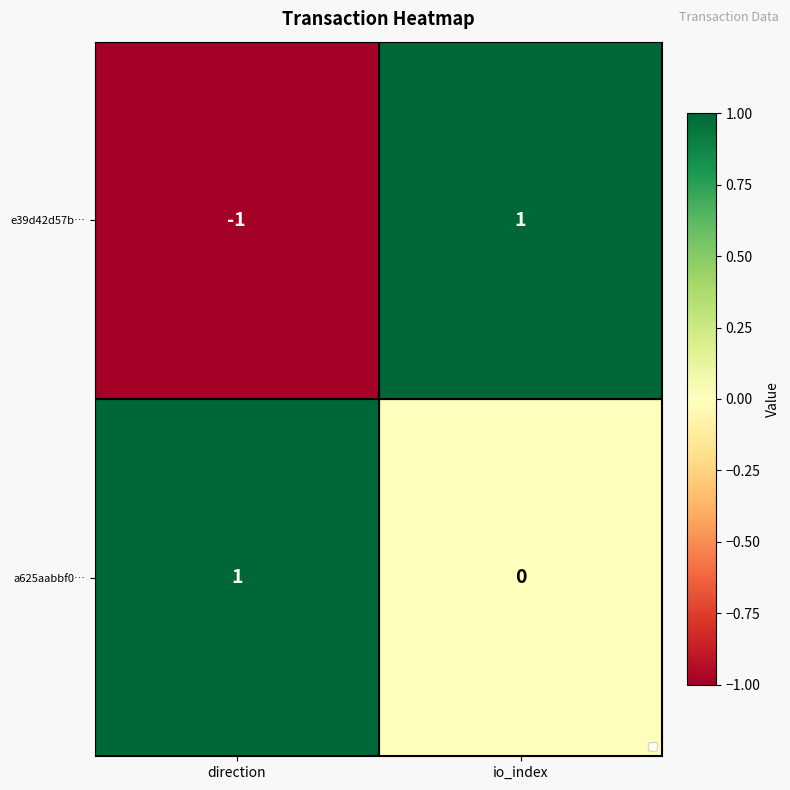

What is the total value across all series at io_index?

1